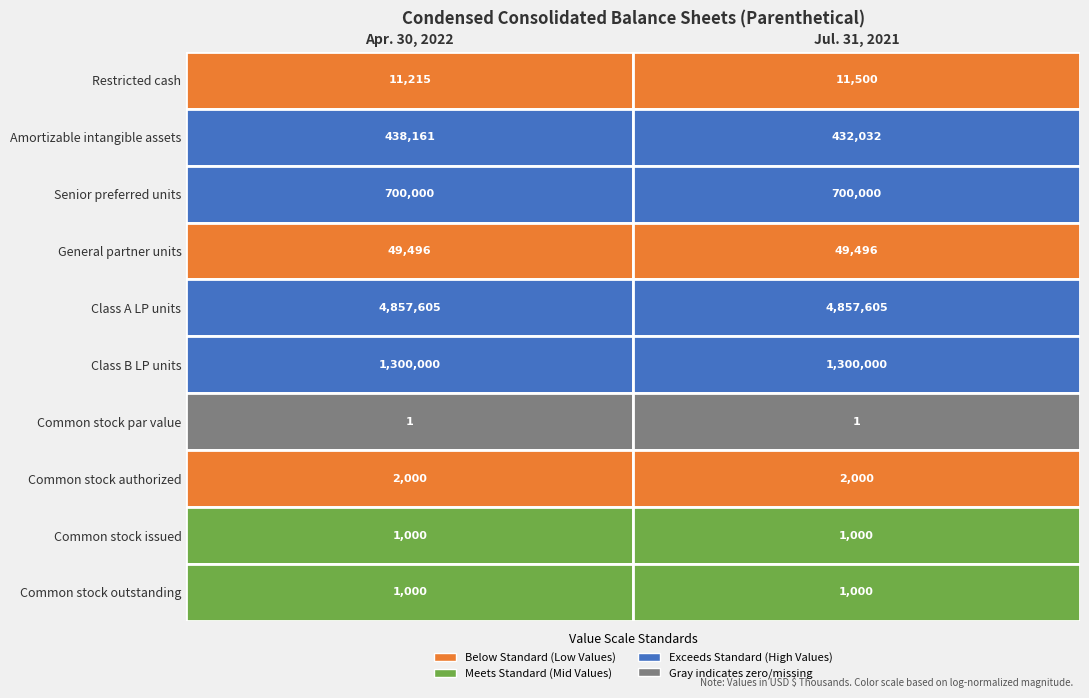

Count the number of data series in this chart.

10